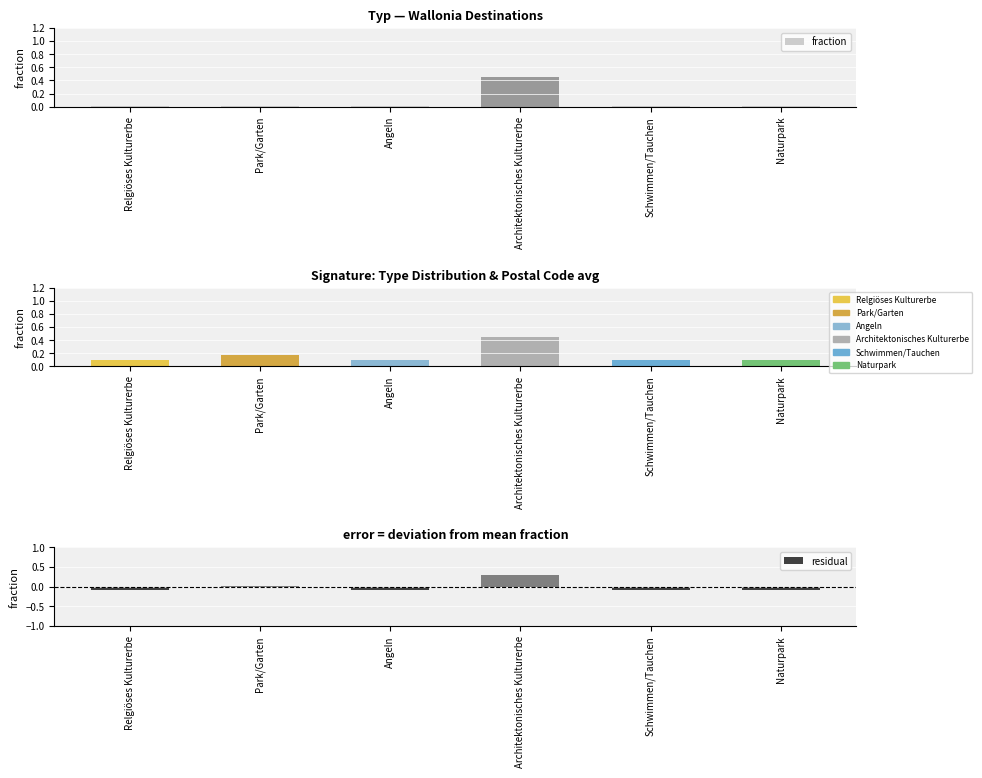

Does the chart contain any negative values?

Yes